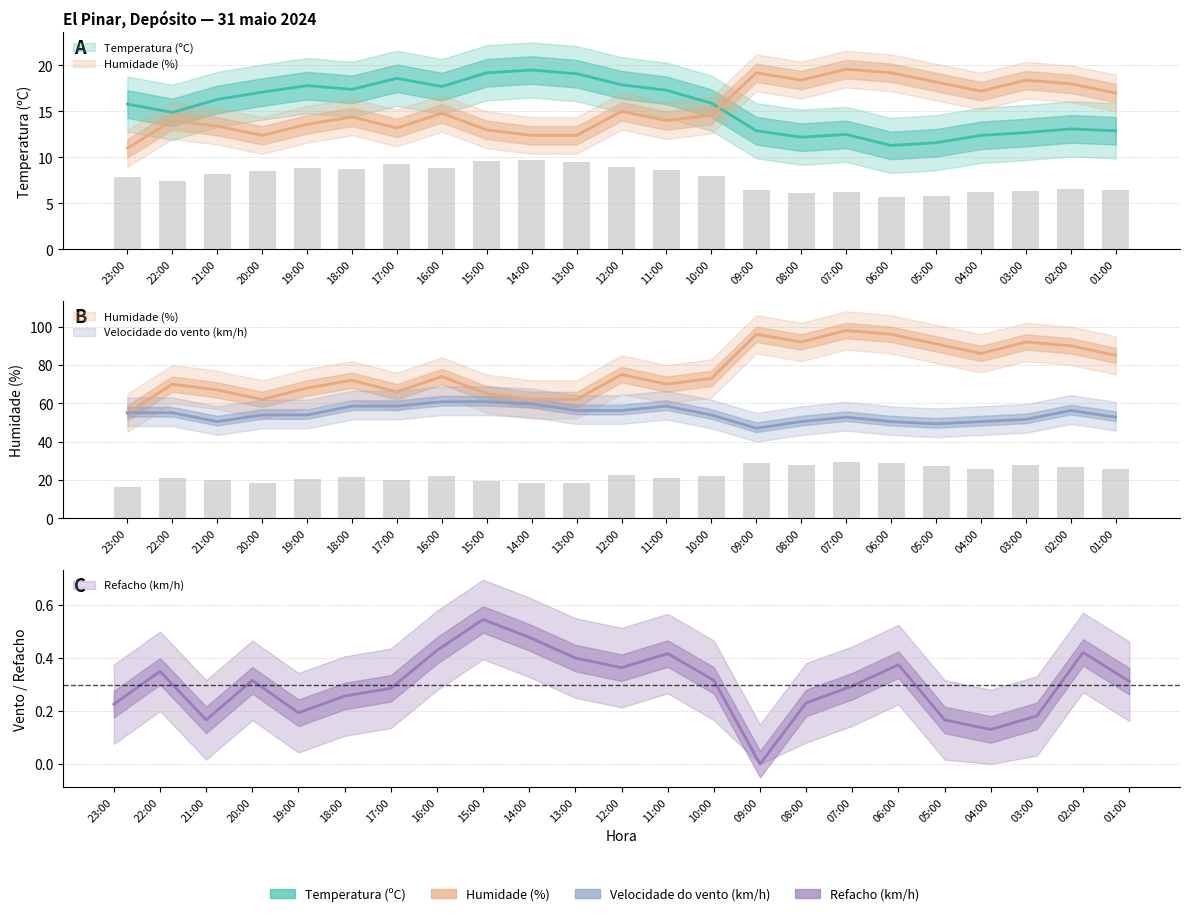

What is the label of the 3rd bar from the left?

21:00